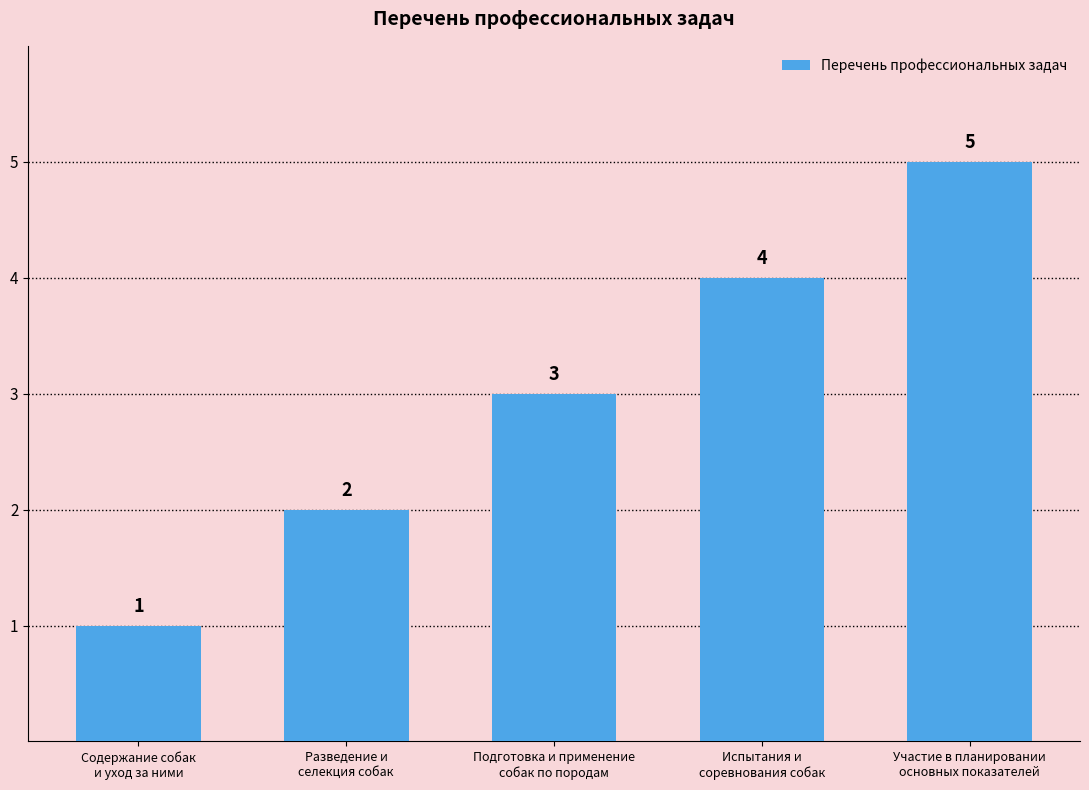

What is the average value?

3